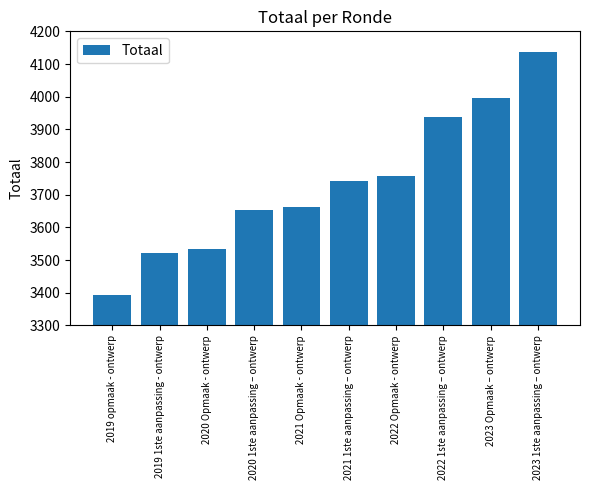

What is the greatest value displayed?

4137